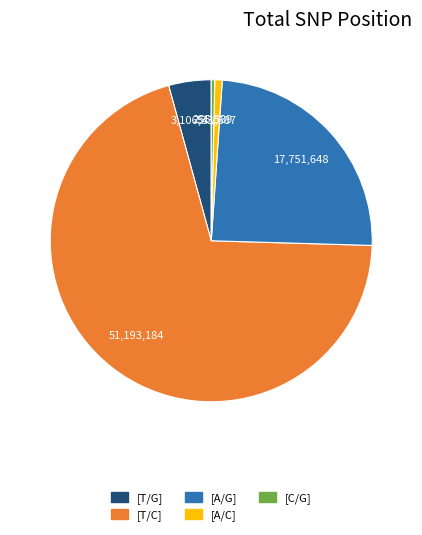

Between [T/G] and [A/G], which is larger?

[A/G]